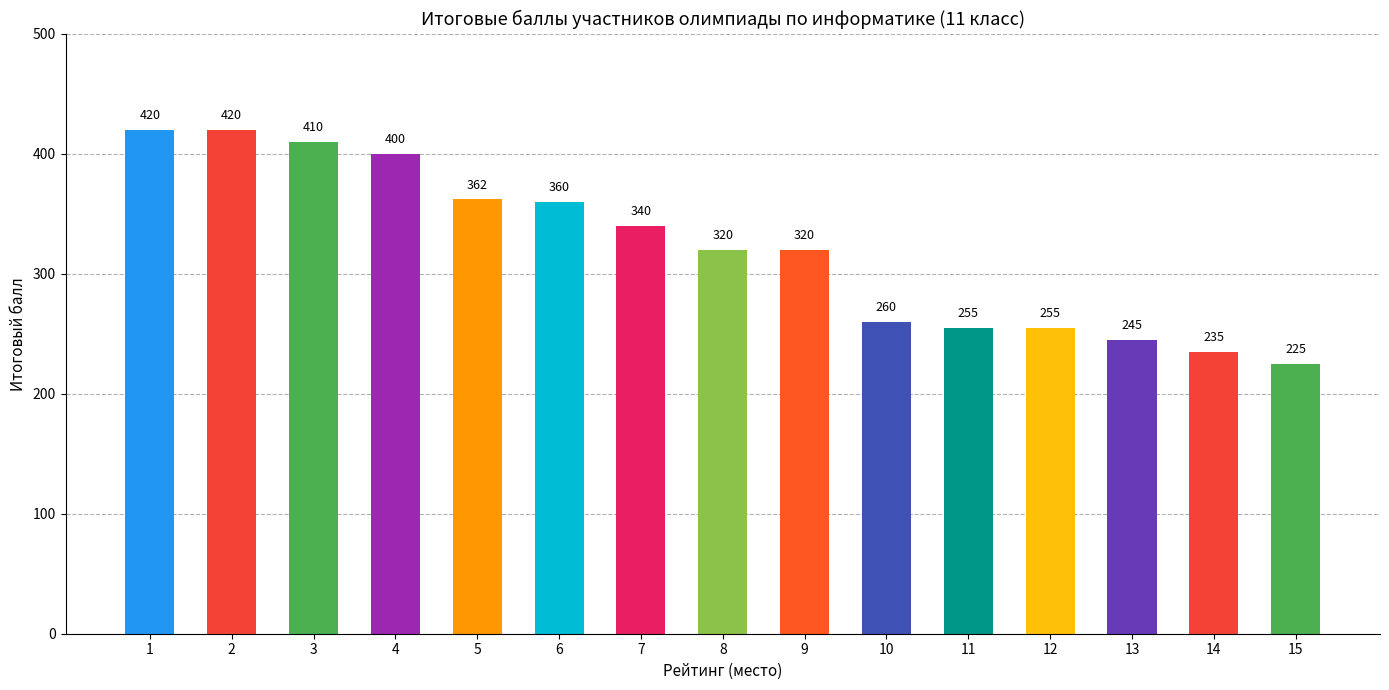

At which category does the chart reach its minimum across all series?

15